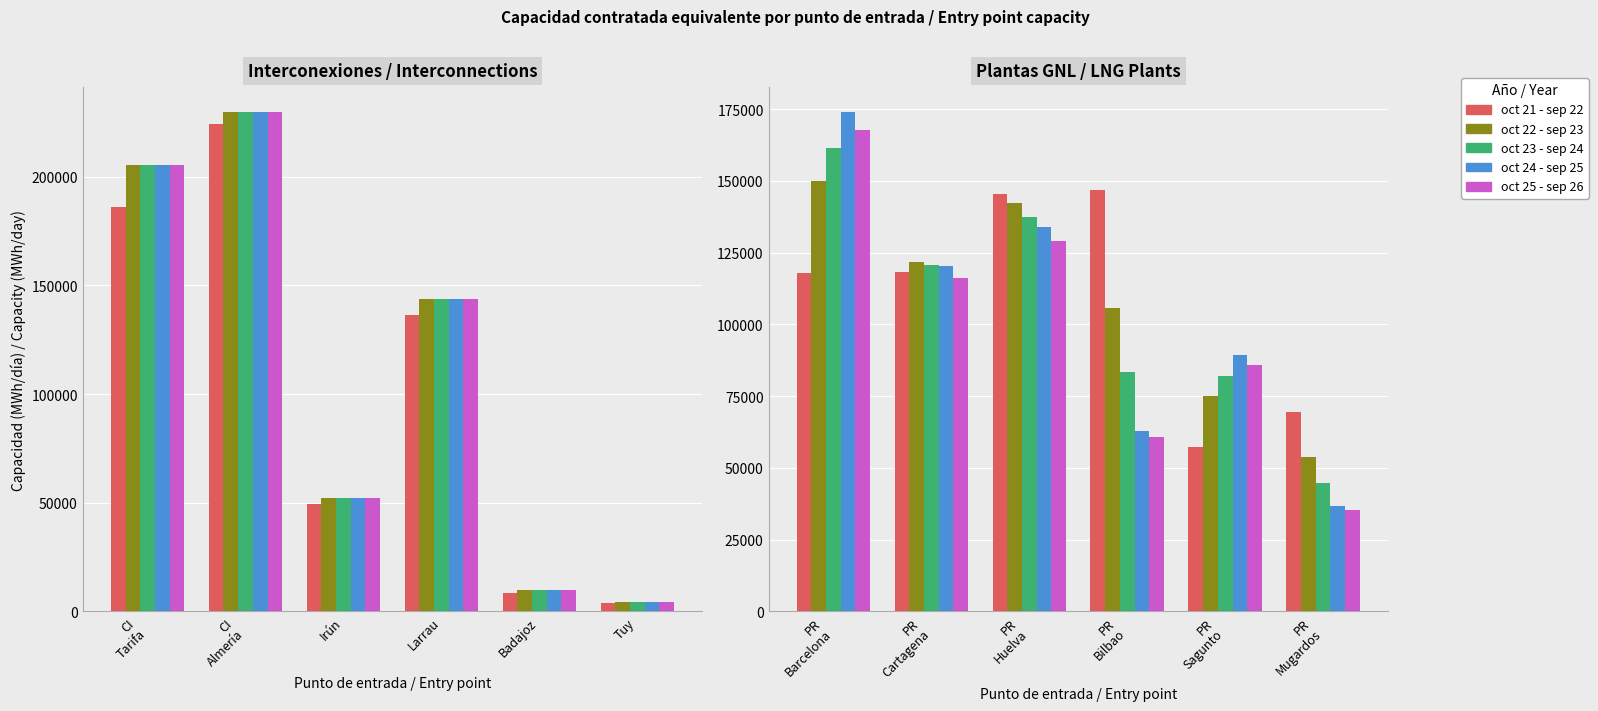

Between PR Barcelona and PR Sagunto, which is larger?

PR Barcelona